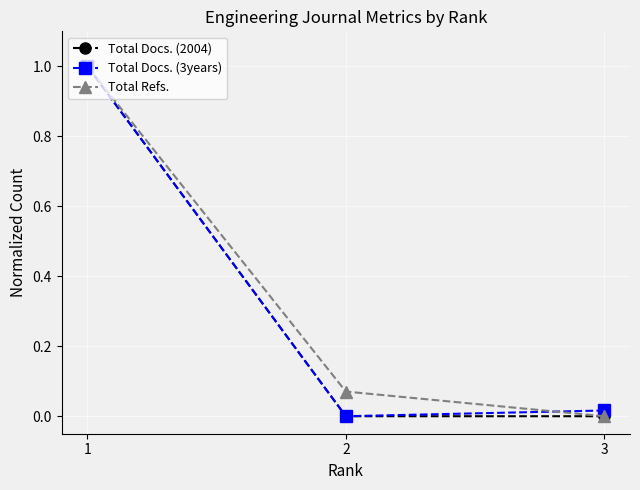

What is the sum of all Total Refs. values?

1.1